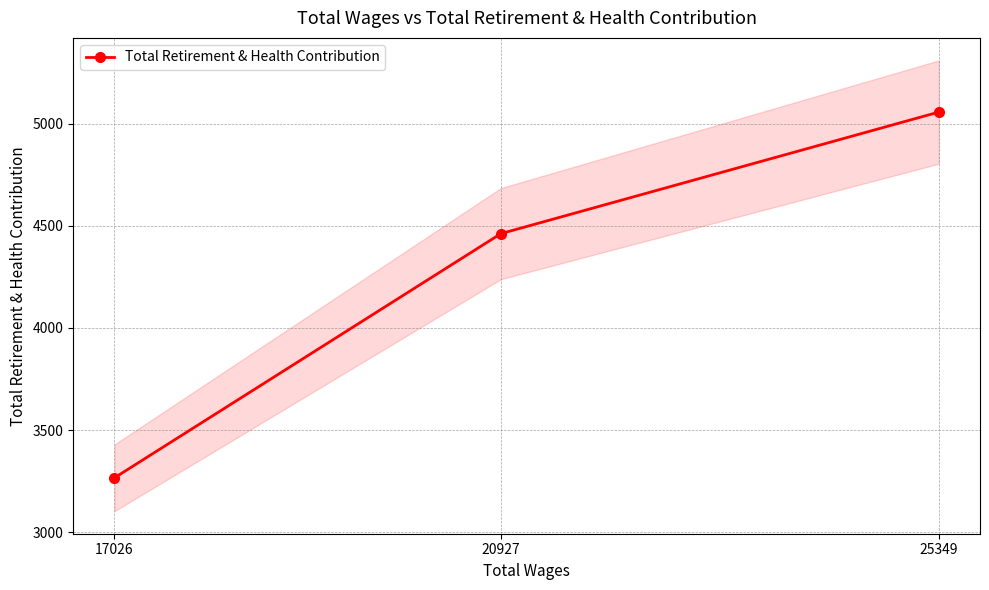

What is the average value?

4261